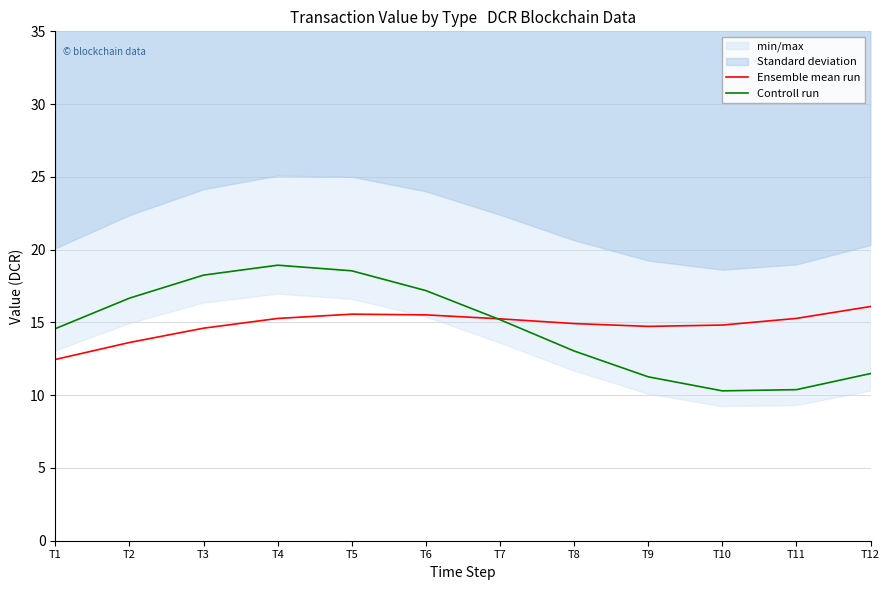

Which series has the largest range (max minus min)?

Controll run